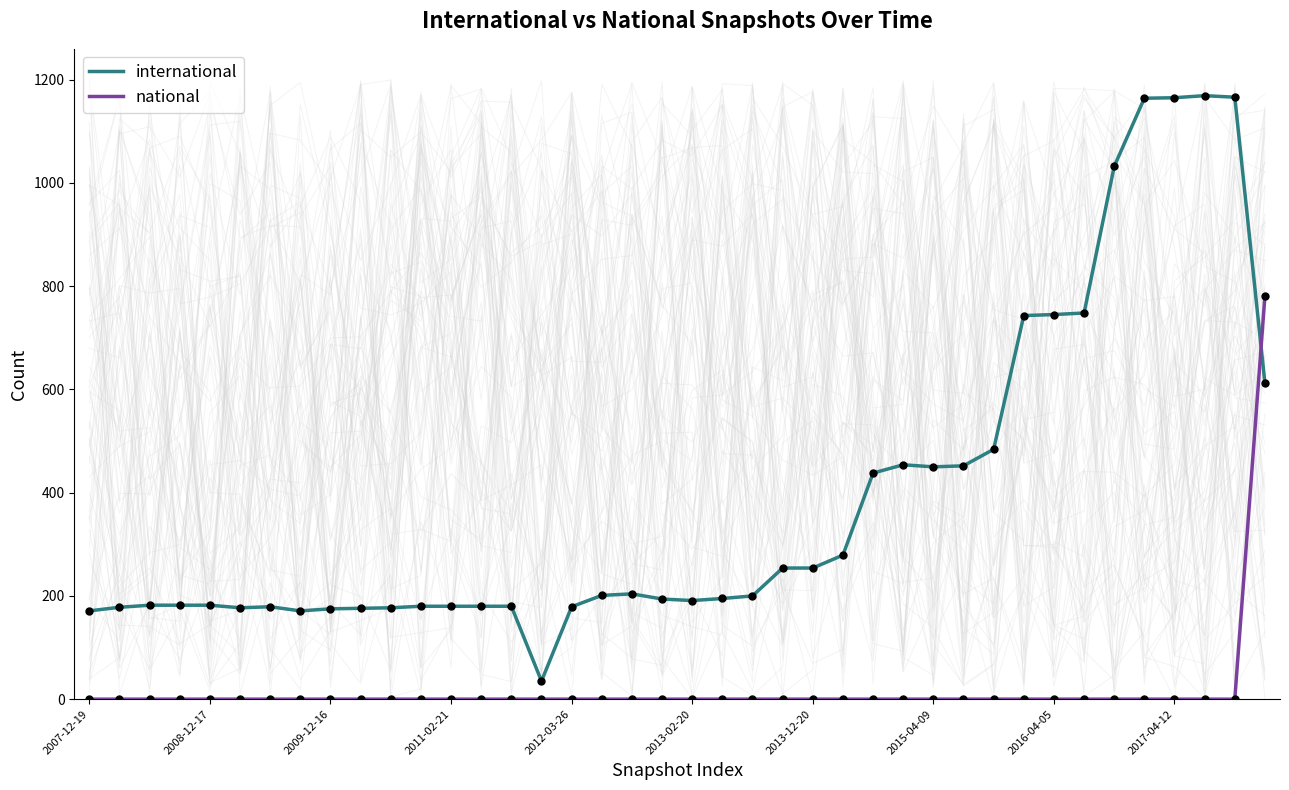

What is the total value across all series at 31?

743